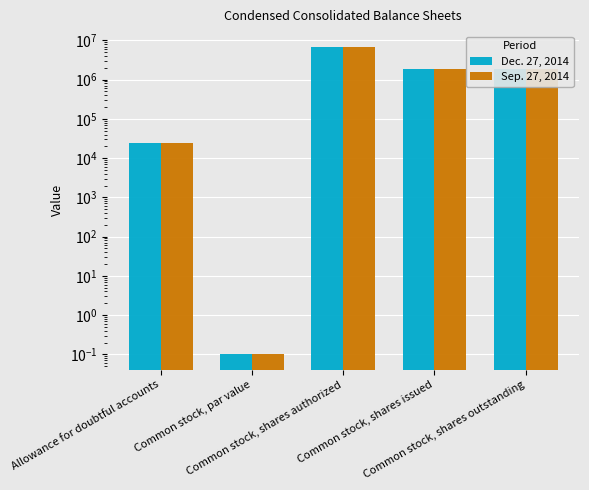

What value does the Dec. 27, 2014 series have at Common stock, shares outstanding?

1838921.0